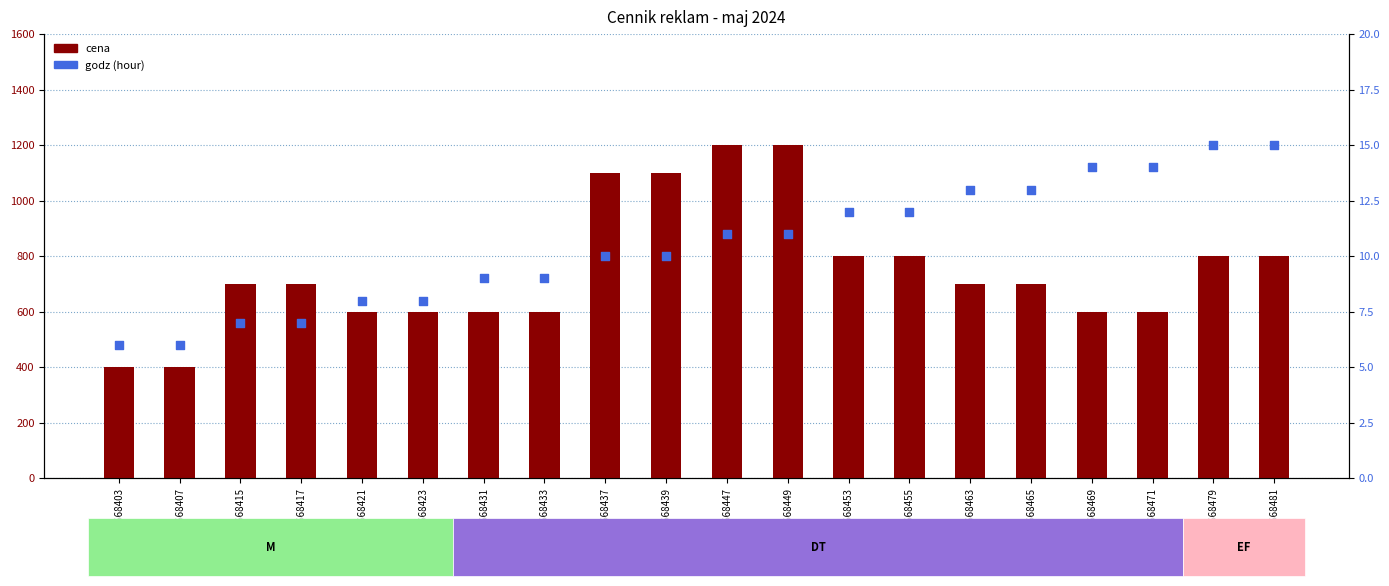

At how many categories does at least one series exceed 895?

4